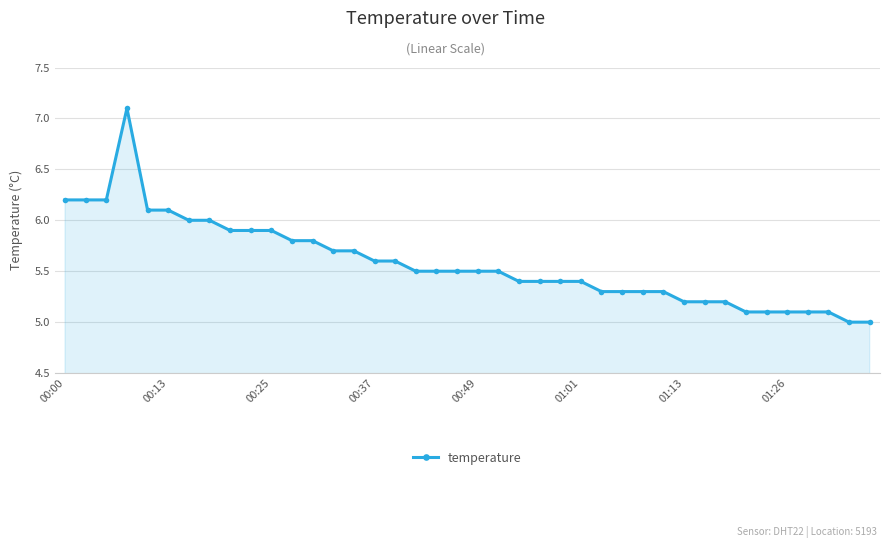

What is the average value?

5.6